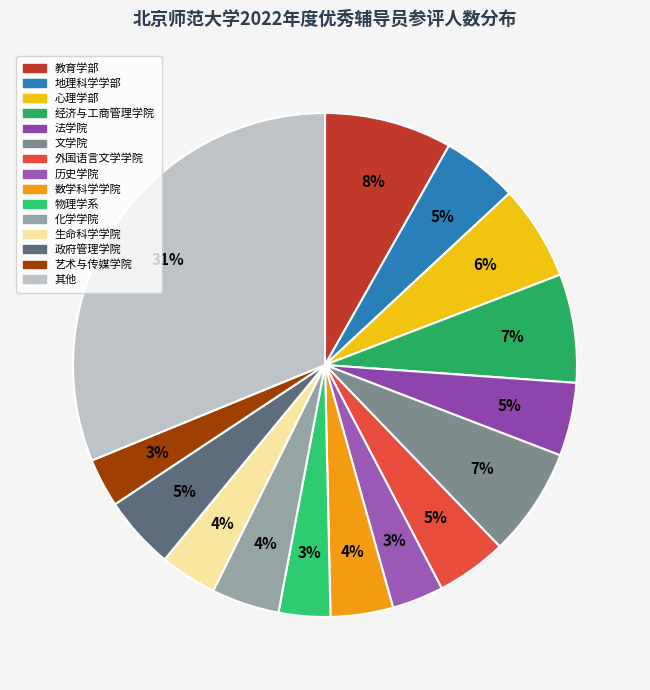

Does any single category account for the majority?

No